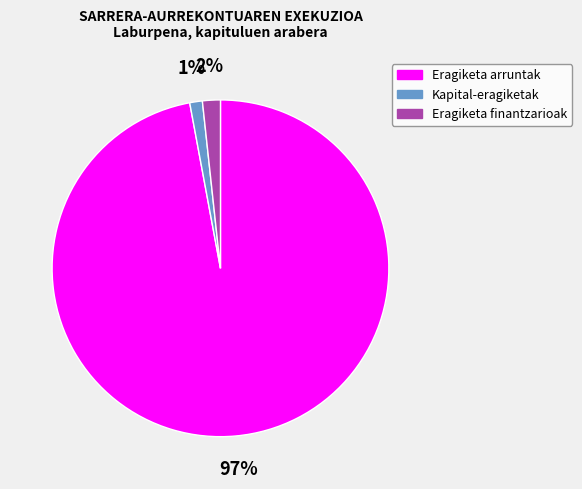

Which slice represents more than half of the pie?

Eragiketa arruntak